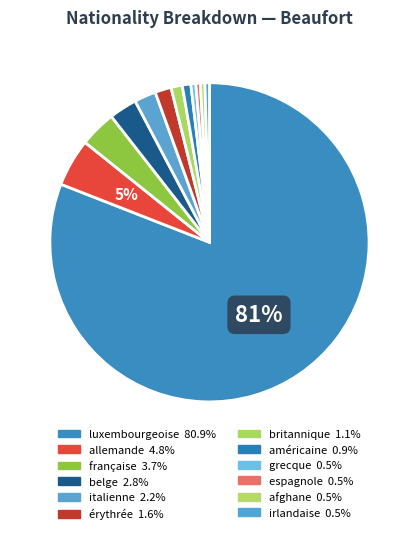

Is there any slice that represents more than half of the pie?

Yes